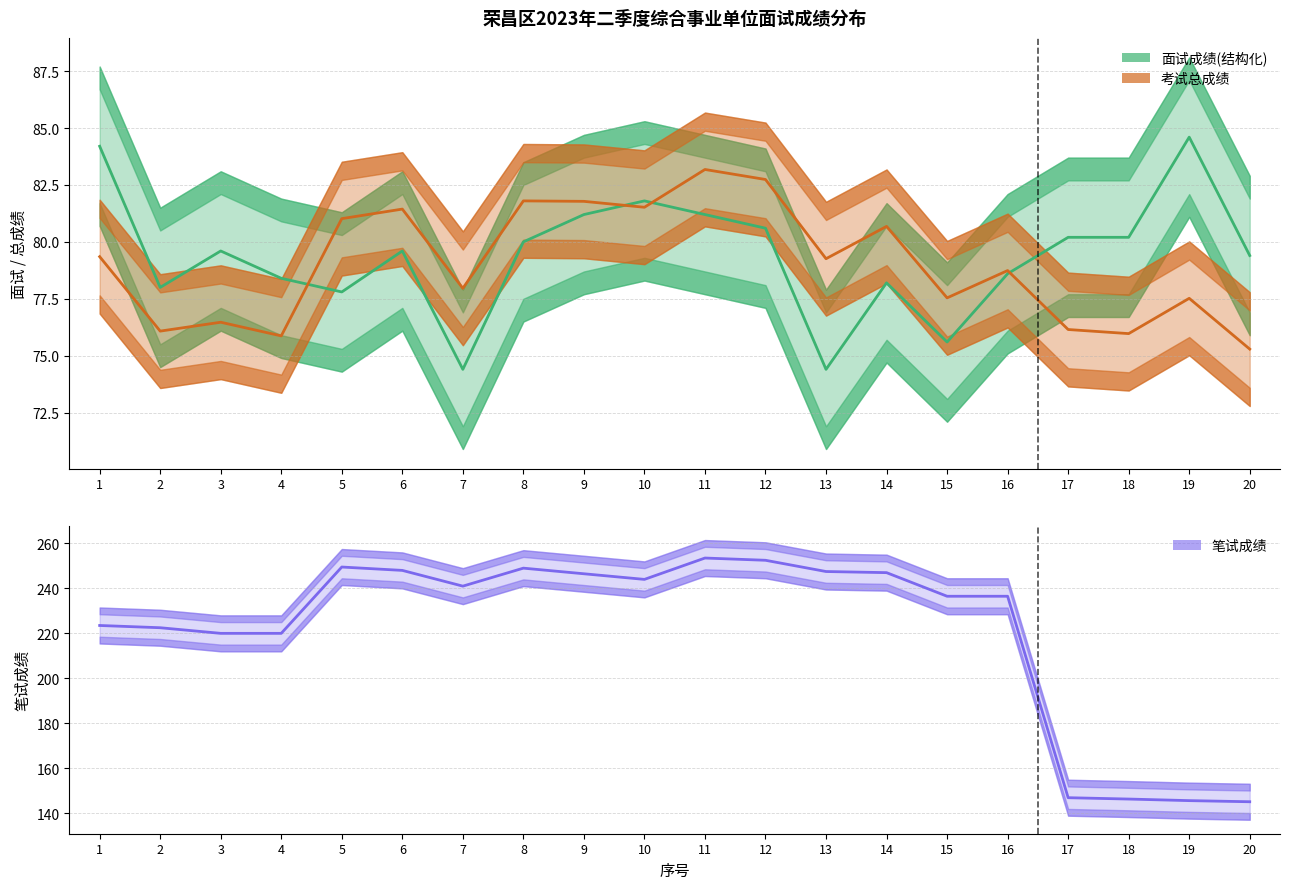

Where is 面试成绩(结构化) nearest to the value 79?

16